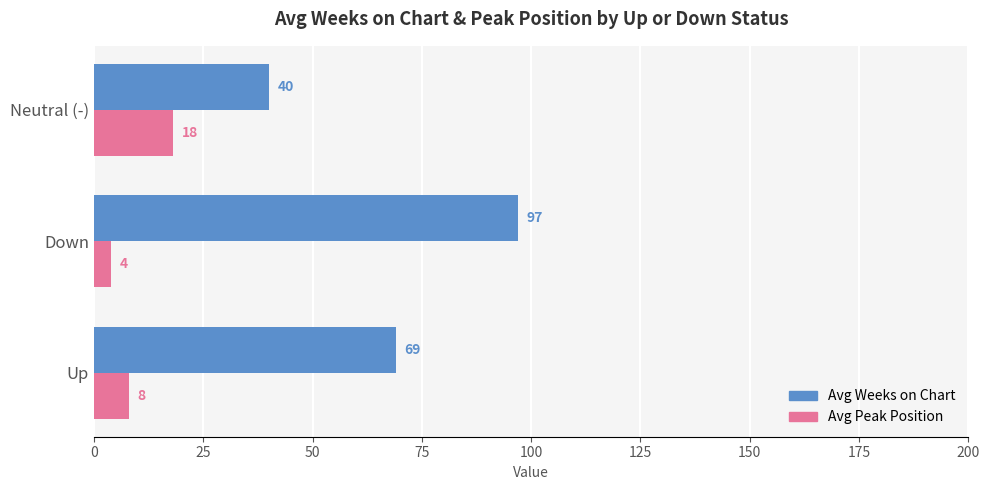

The value of Avg Weeks on Chart at Down is 97. True or false?

True